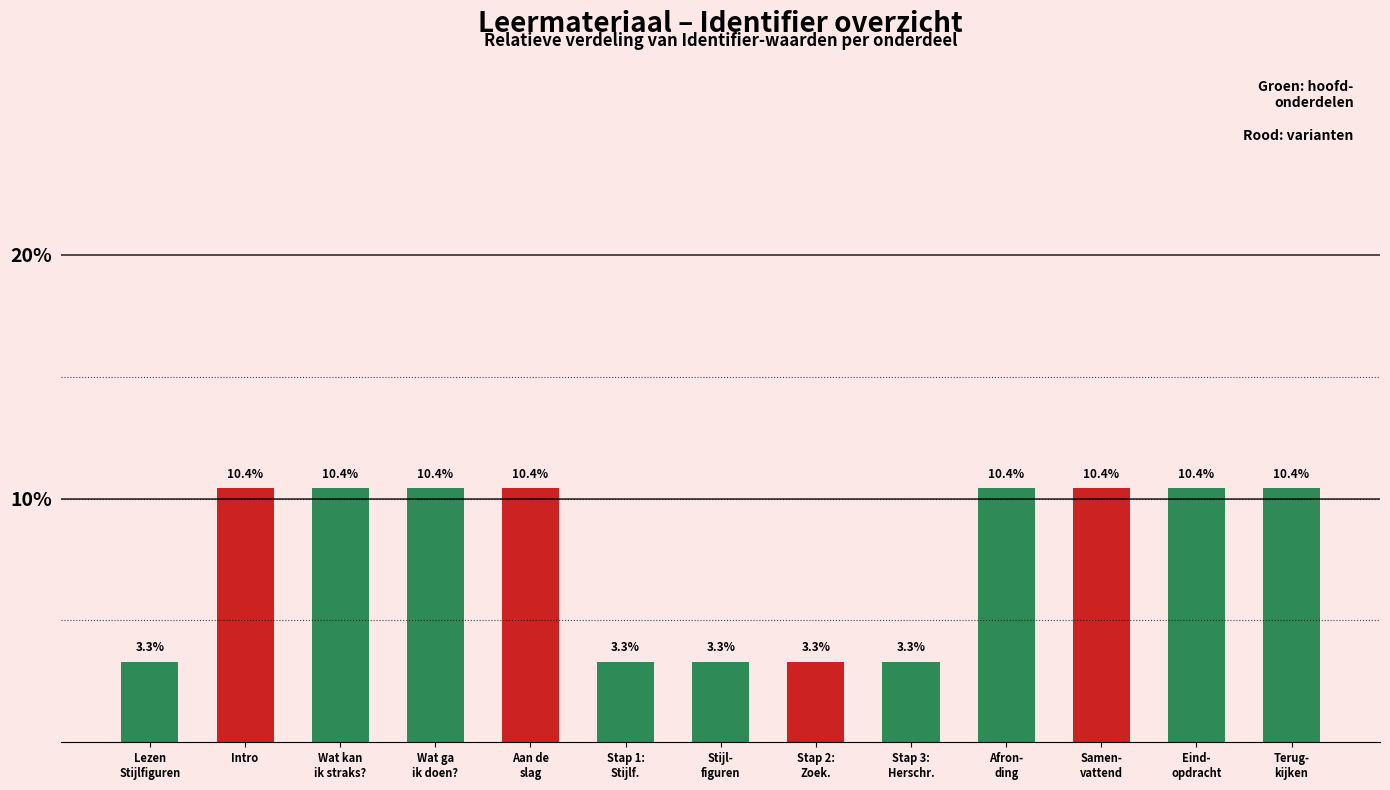

What is the difference between the maximum and minimum values?

7.1